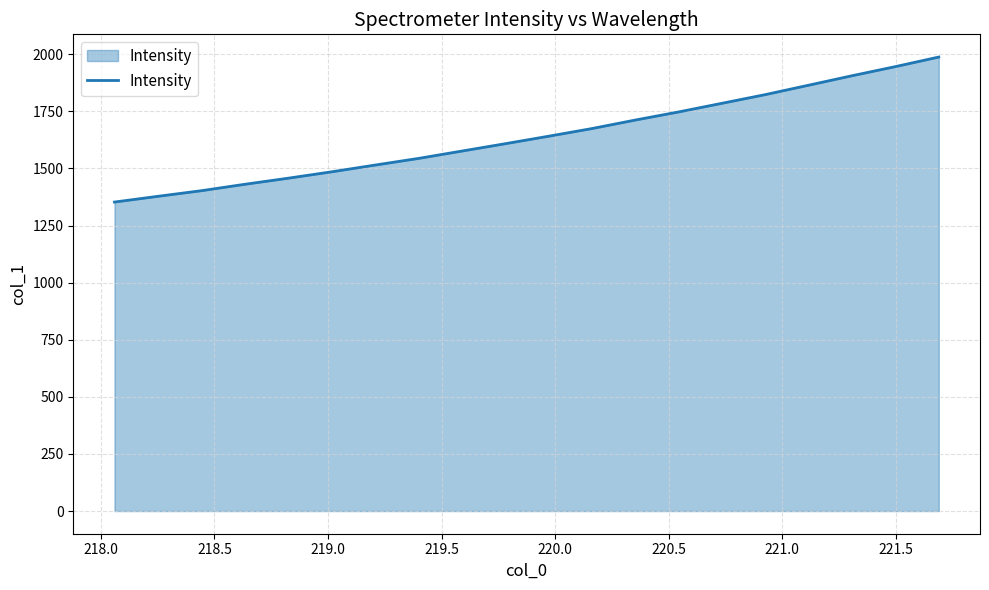

Does the chart have visible grid lines?

Yes